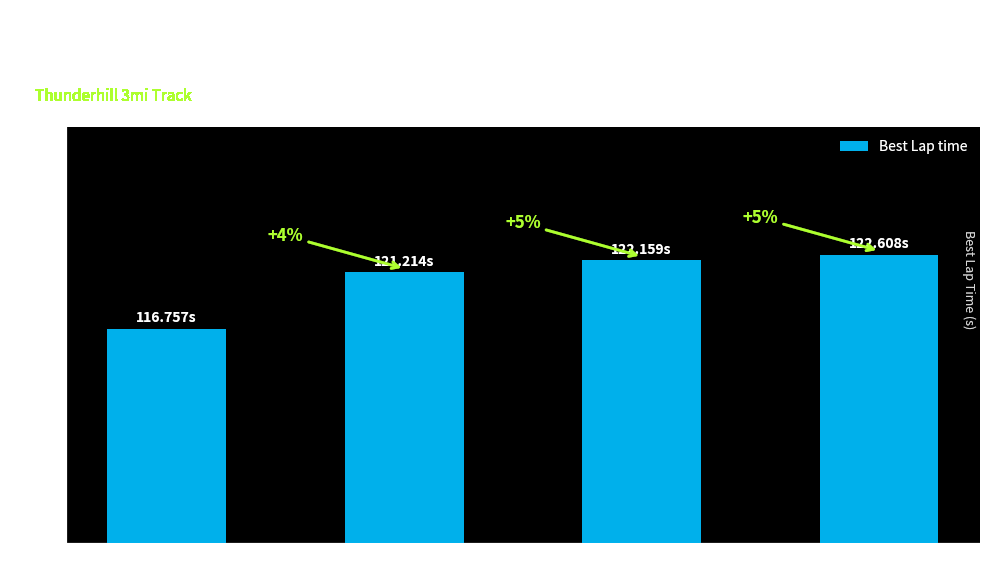

What is the change in value from 911CUP to GT1?

+1.4